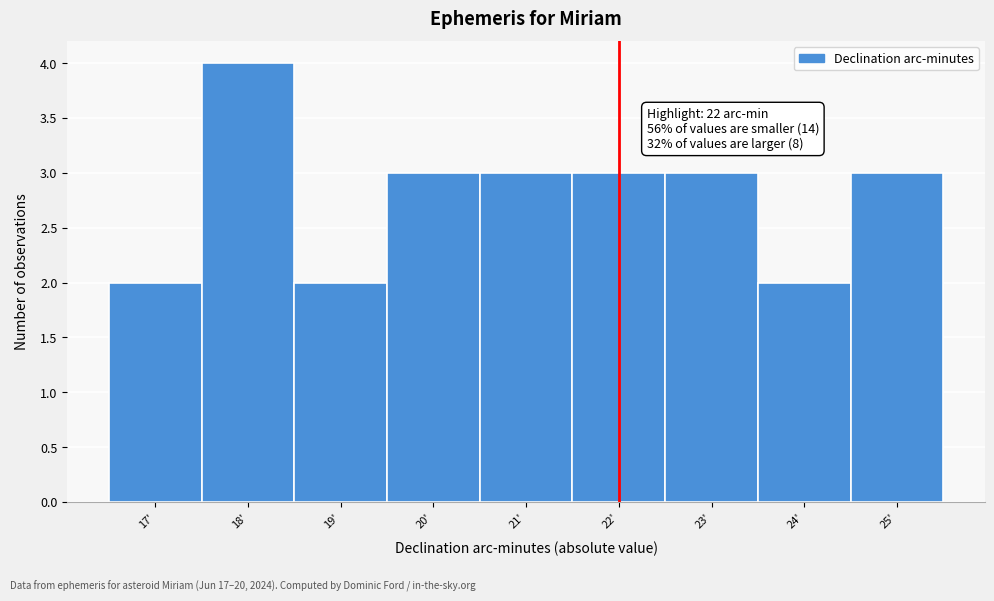

Which range on the x-axis has the tallest bar?

17.5 to 18.5